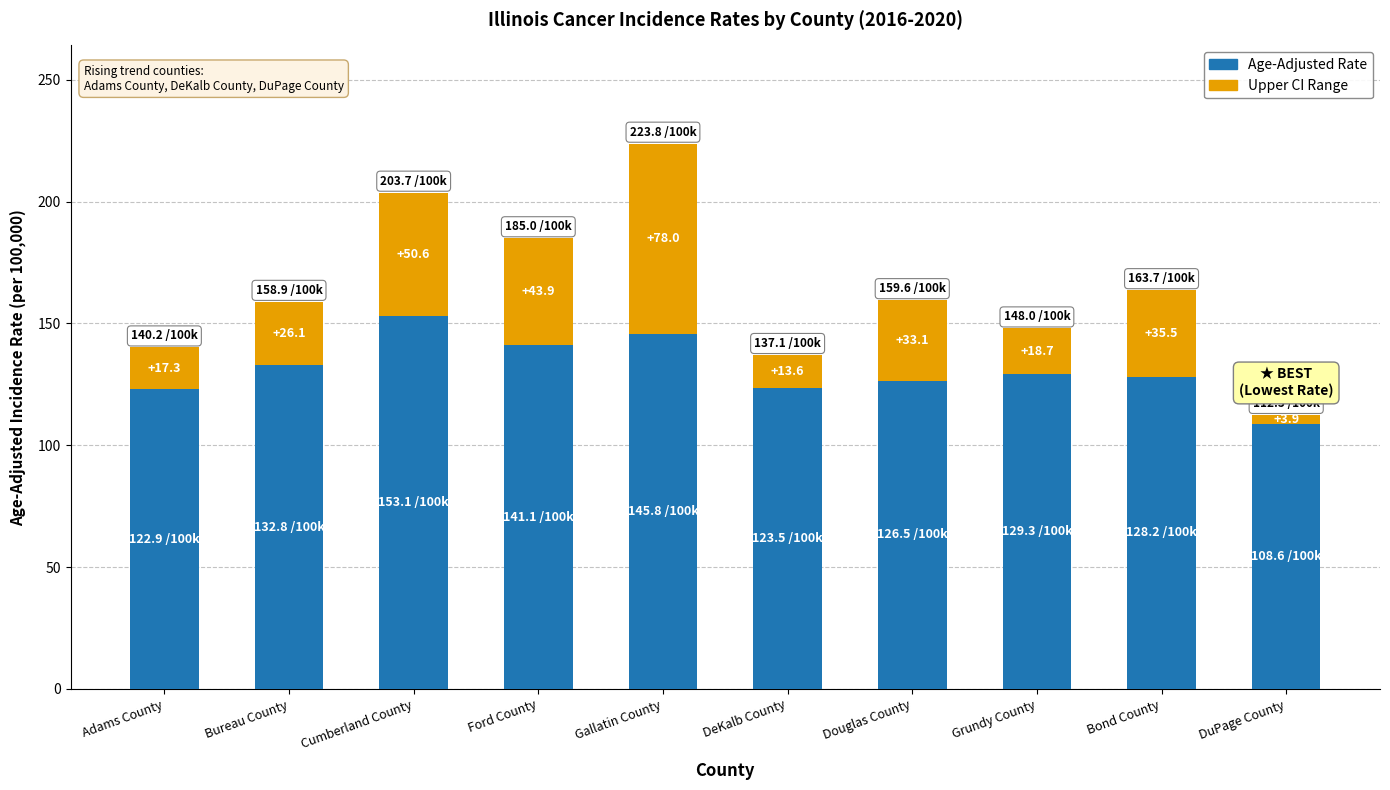

Which category has the lowest value in the Age-Adjusted Rate series?

DuPage County